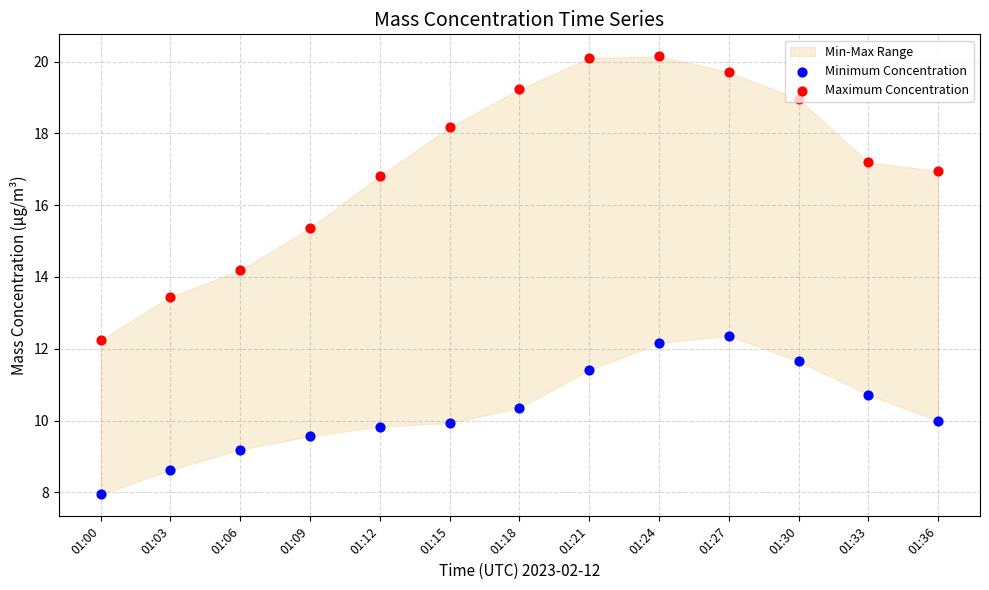

What is the total value across all series at 01:33?

27.9